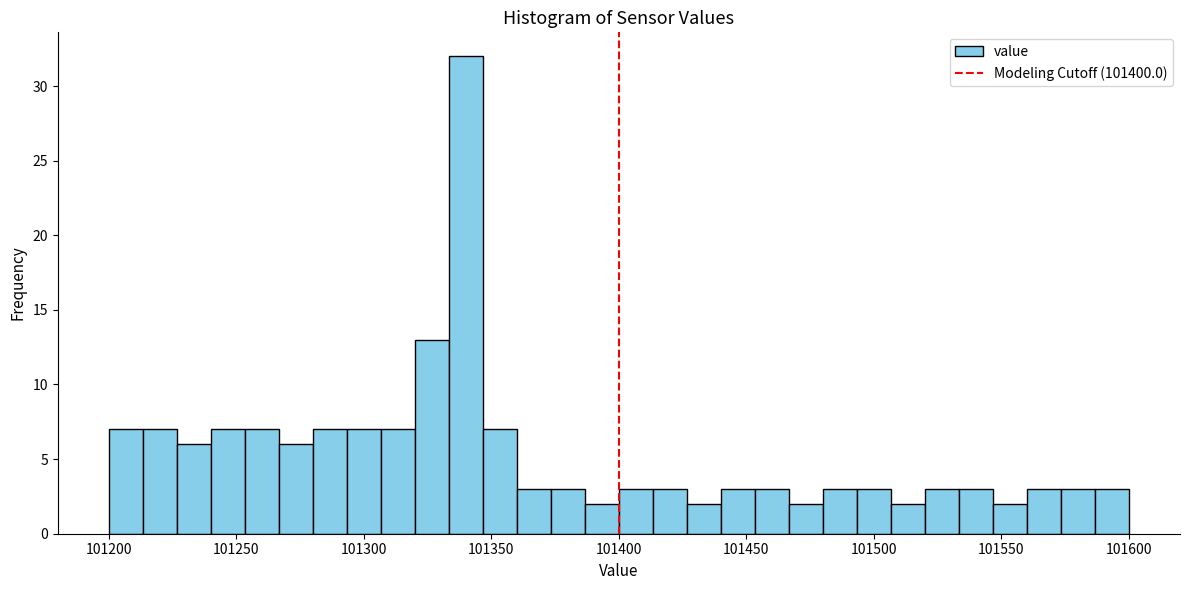

Read against the x-axis, roughly where is the centre of the tallest bar?

101340